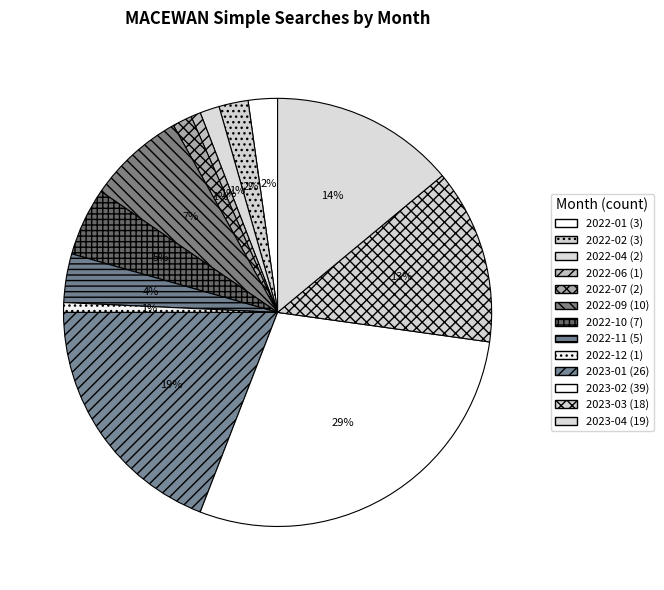

How many slices are in this pie chart?

13